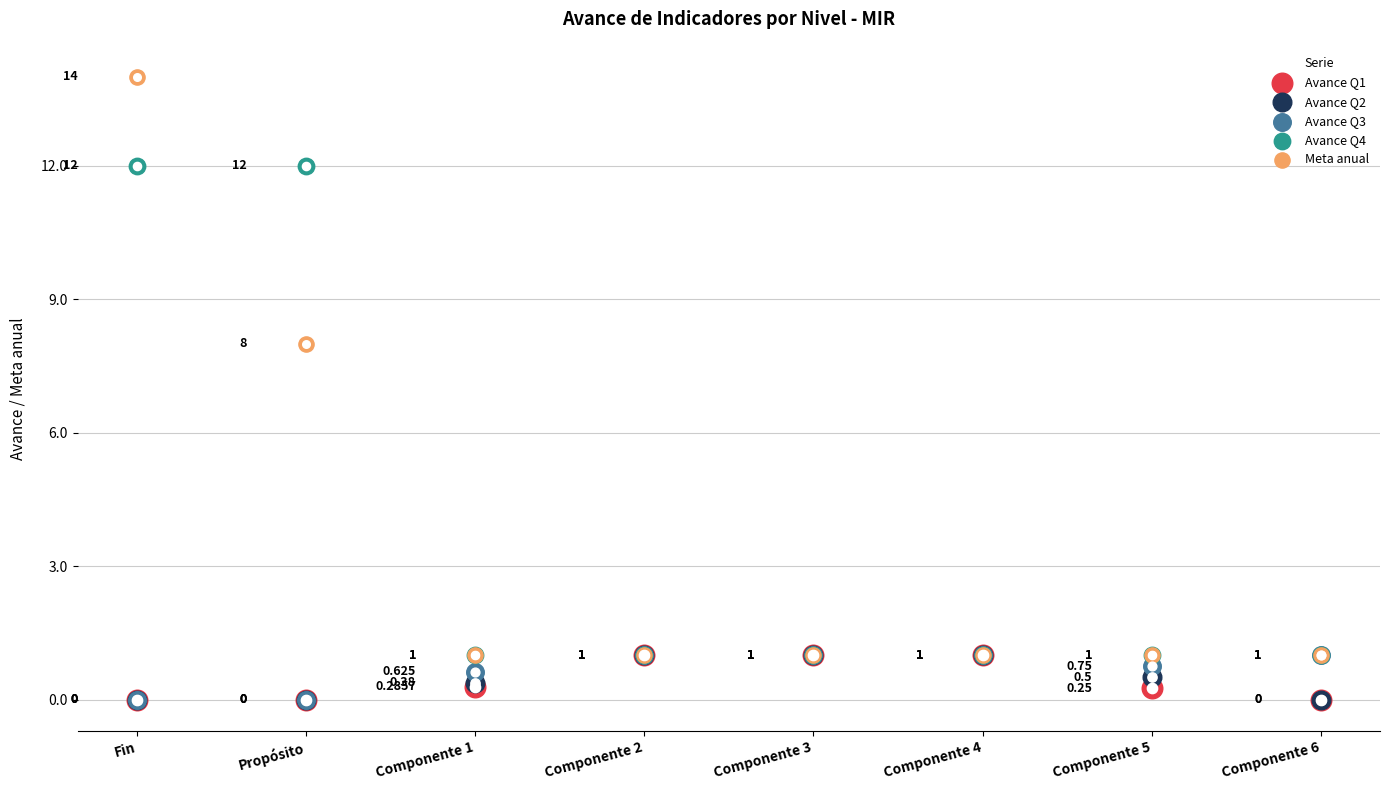

At which category is the sum across all series the highest?

Fin